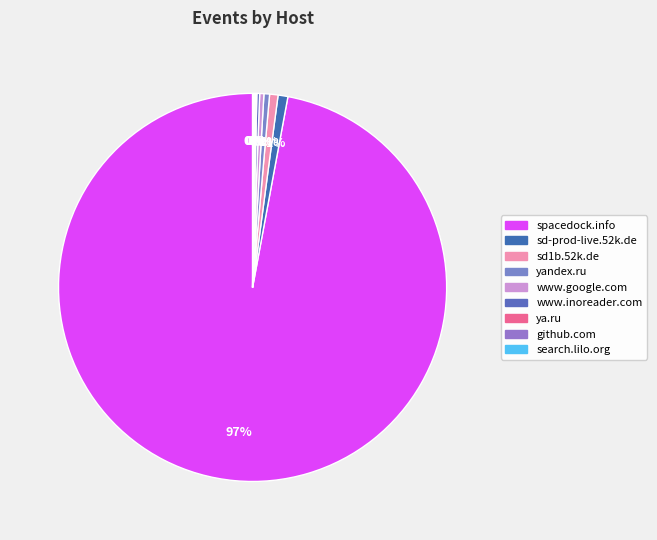

Is it true that ya.ru is 1% of the pie?

False